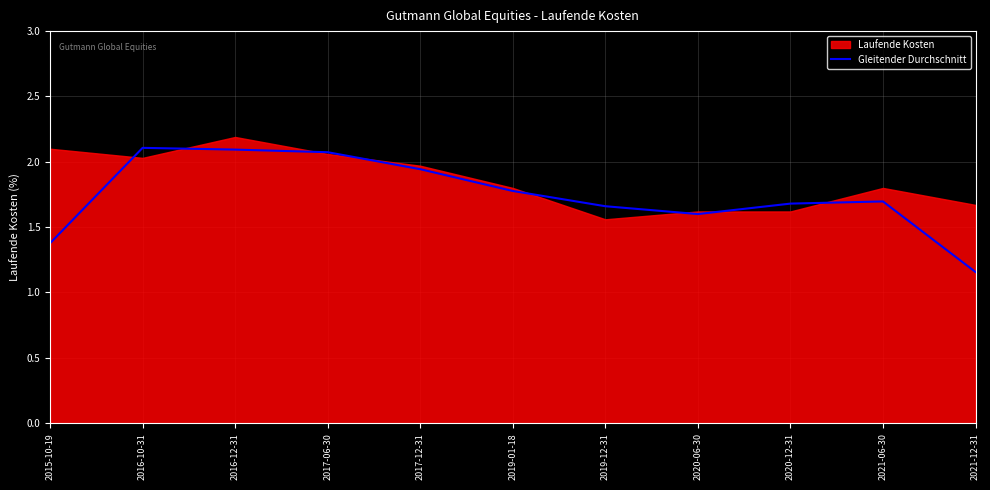

What is the change in value from 2016-12-31 to 2020-12-31?

-0.4